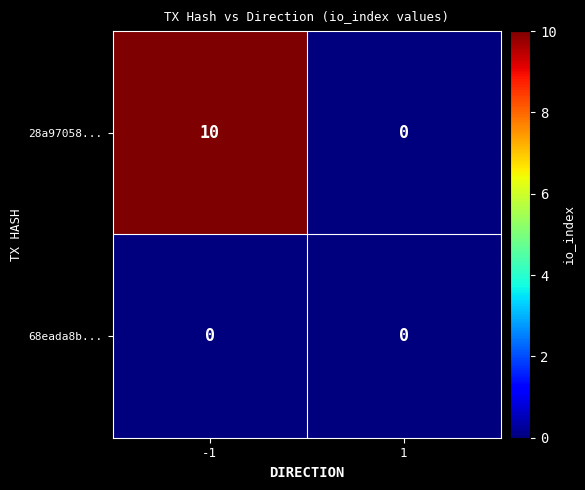

List the series in order of their peak value, lowest first.

68eada8b..., 28a97058...